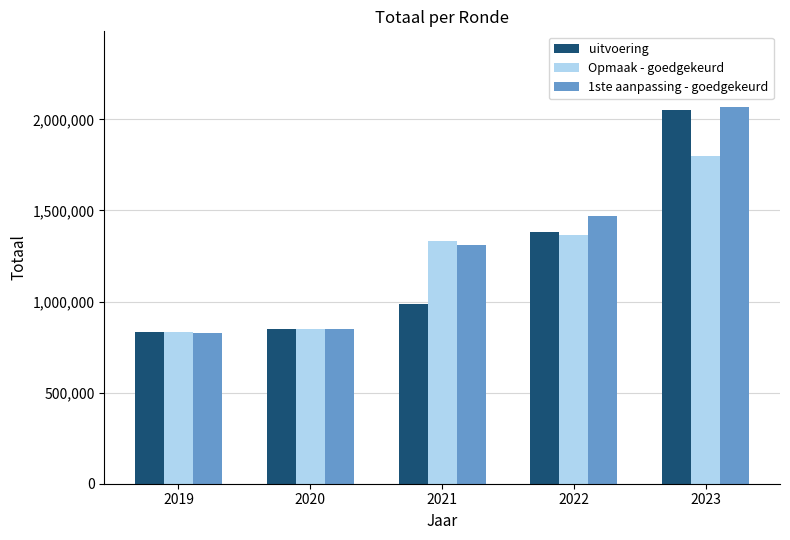

At how many categories does at least one series exceed 1974567?

1